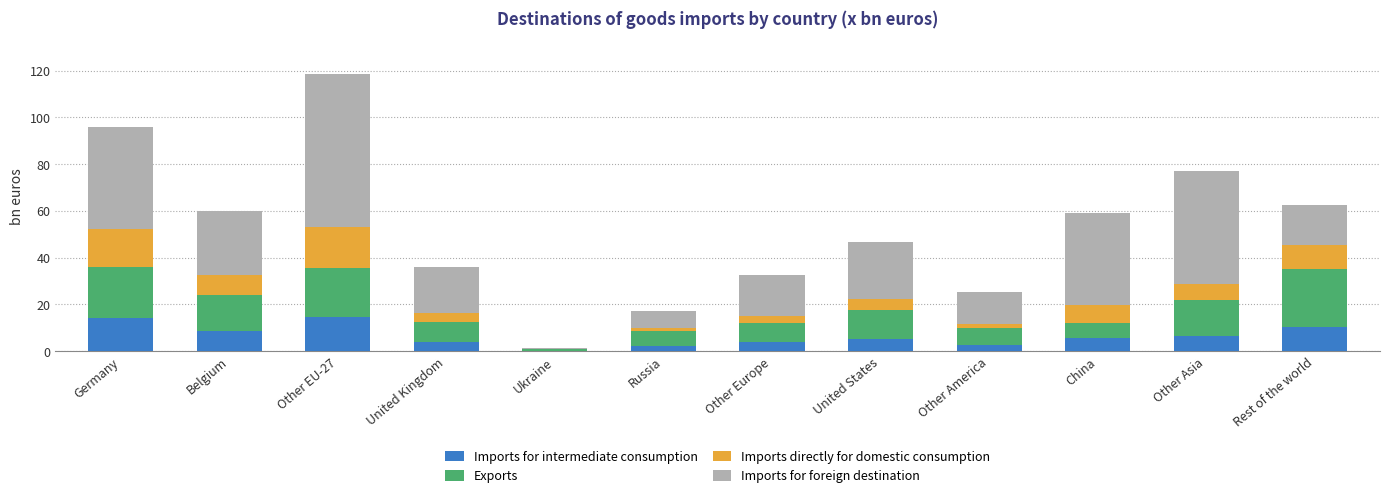

The value of Imports for intermediate consumption at Rest of the world is 15.4. True or false?

False